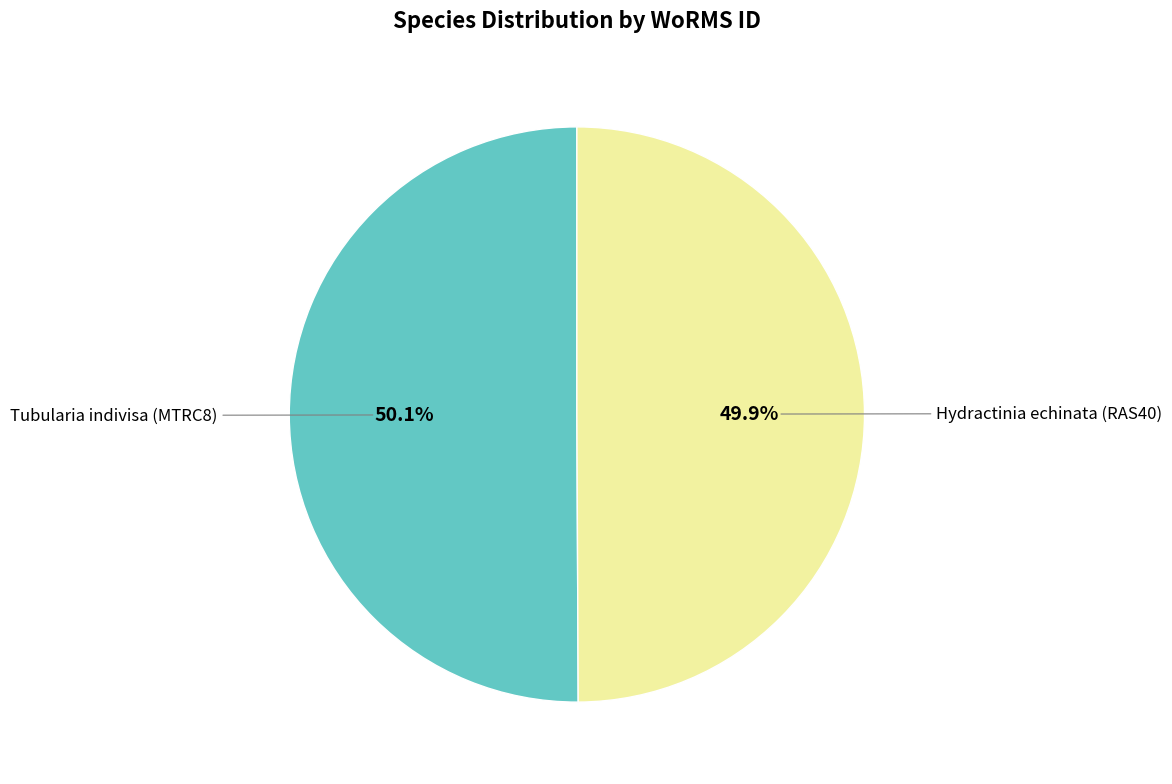

Approximately how many times larger is the value at Hydractinia echinata (RAS40) compared to Tubularia indivisa (MTRC8)?

1.0